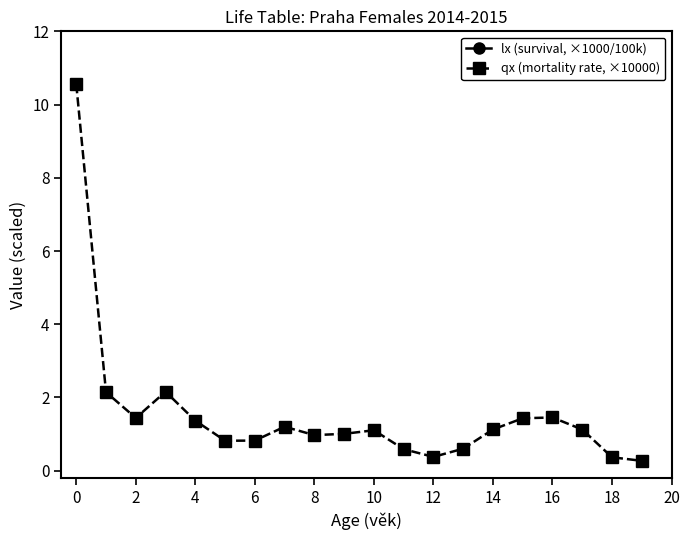

True or false: lx (survival, ×1000/100k) has more than 2 interior local peaks.

False